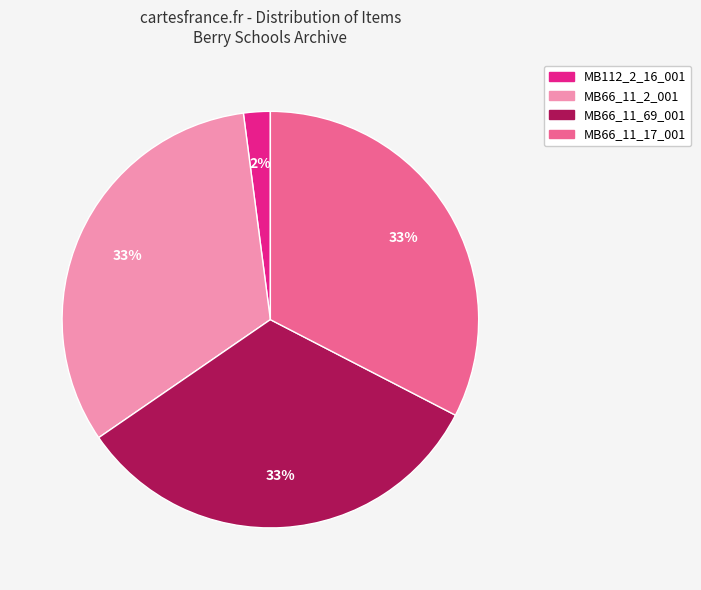

To the nearest percent, what portion does MB66_11_17_001 represent?

33%